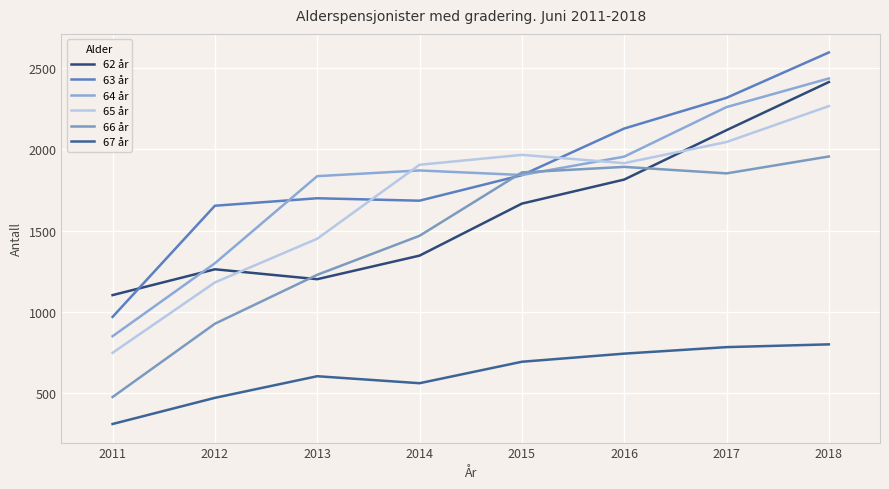

Where is 67 år nearest to the value 555?

2014